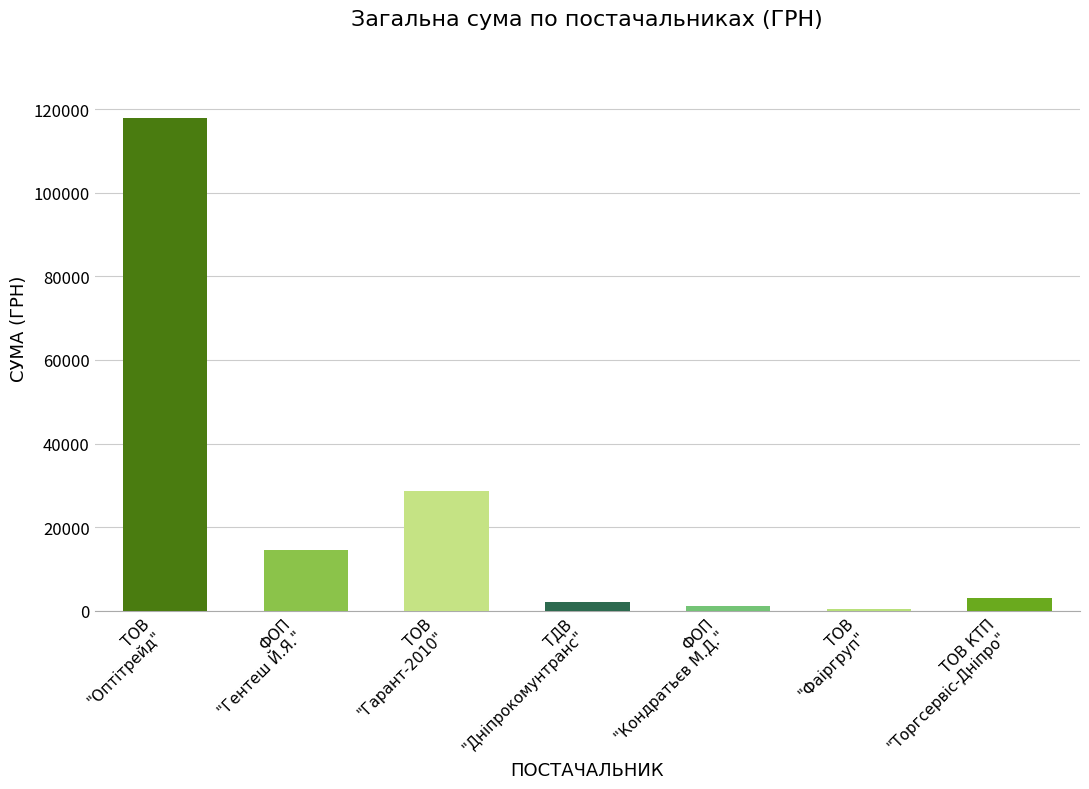

Reading left to right, transcribe all the data shown in this chart.

117801.0	14601.0	28662.0	2188.9	1196.0	367.2	3100.0